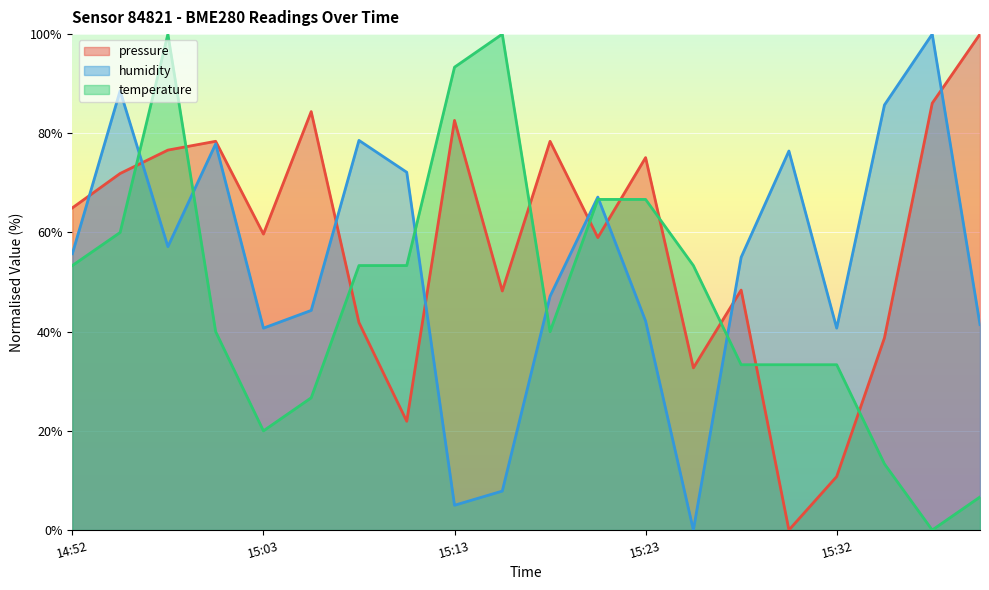

True or false: pressure and temperature intersect in this chart.

True